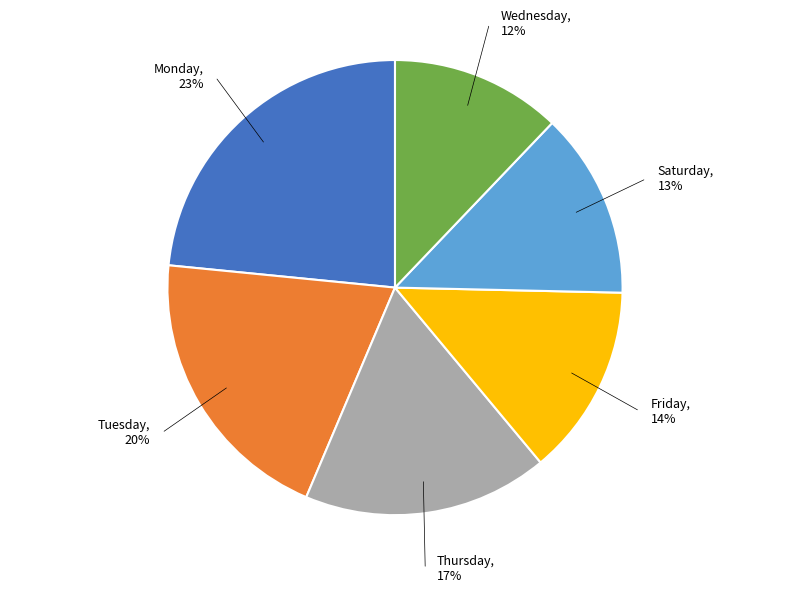

To the nearest percent, what is the average slice percentage?

17%